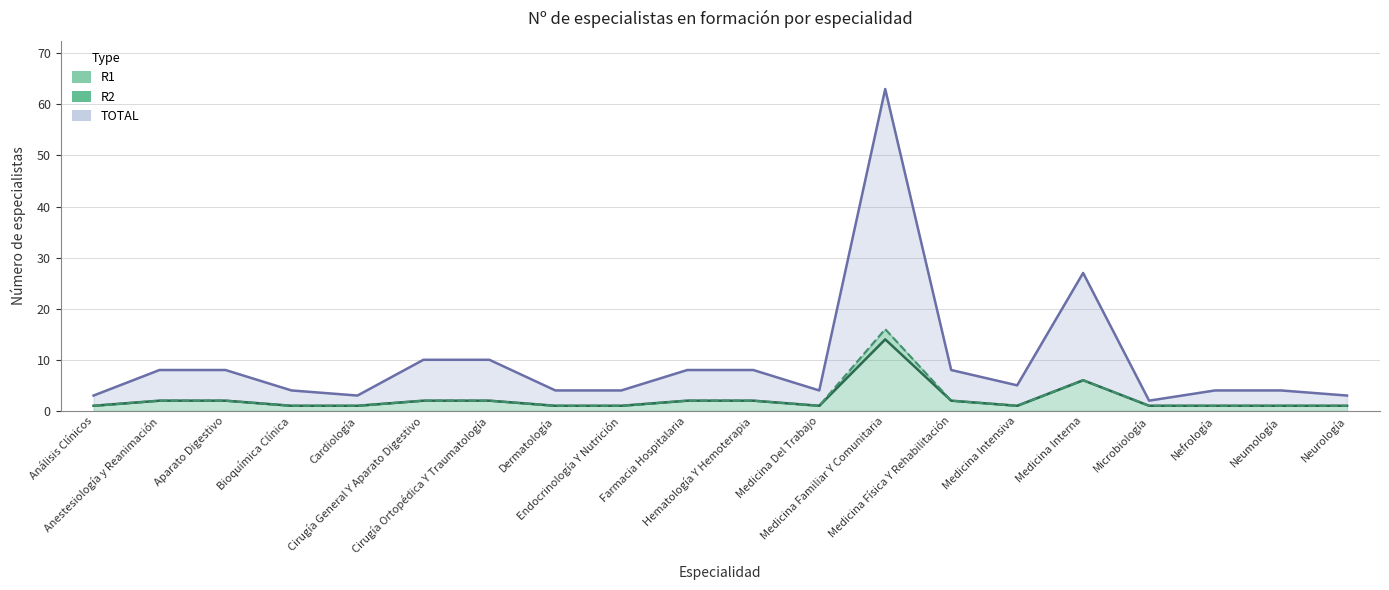

The TOTAL series shows 8 at Aparato Digestivo. True or false?

True